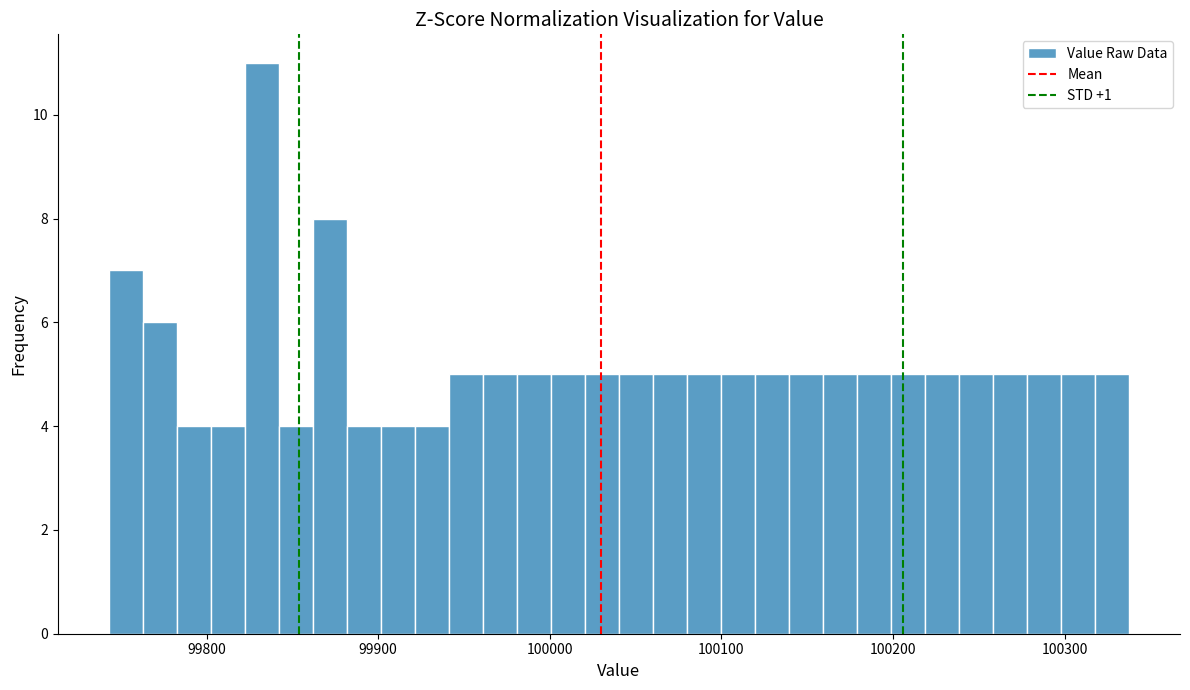

Read against the x-axis, roughly where is the centre of the tallest bar?

99830